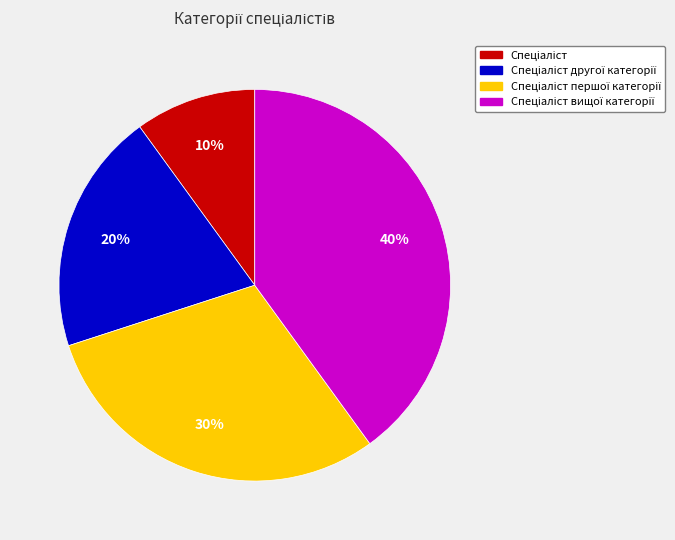

To the nearest percent, what is the average slice percentage?

25%